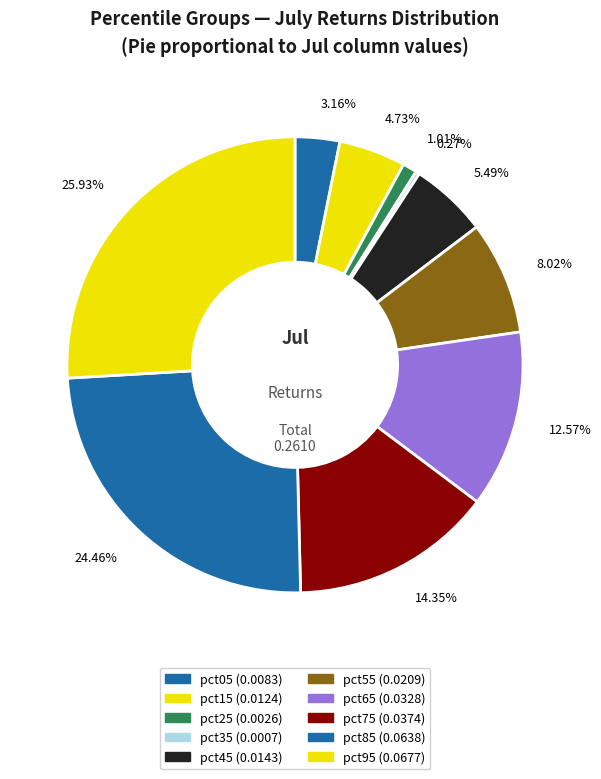

Count the number of slices in the pie.

10